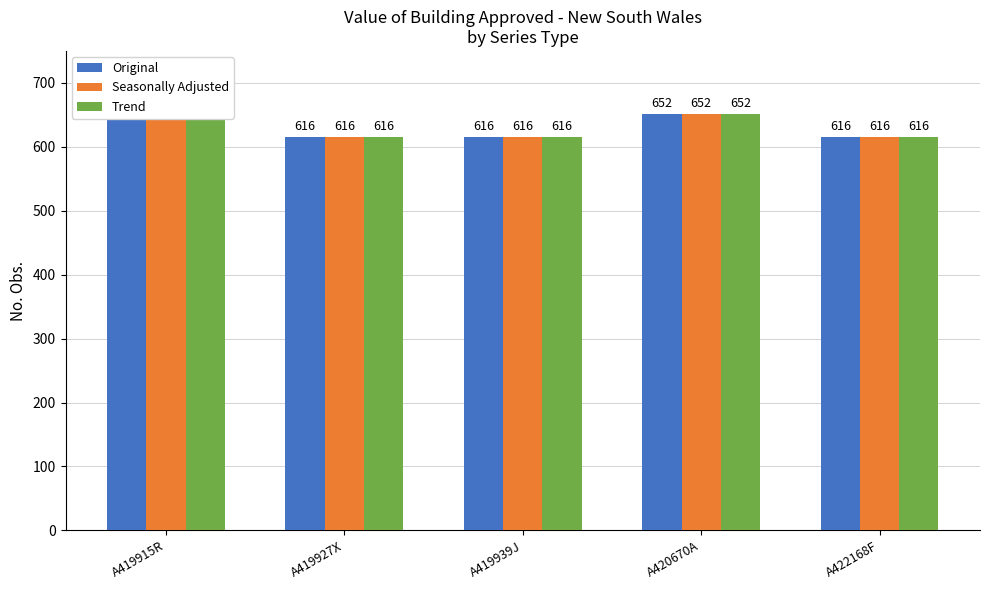

True or false: Trend has a value of 850 at A419939J.

False